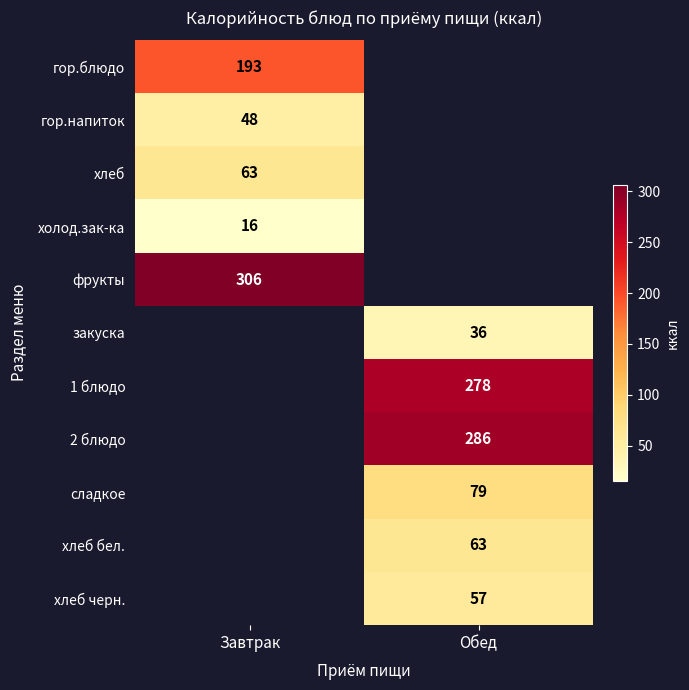

Which has a higher value, Завтрак or Обед?

Обед